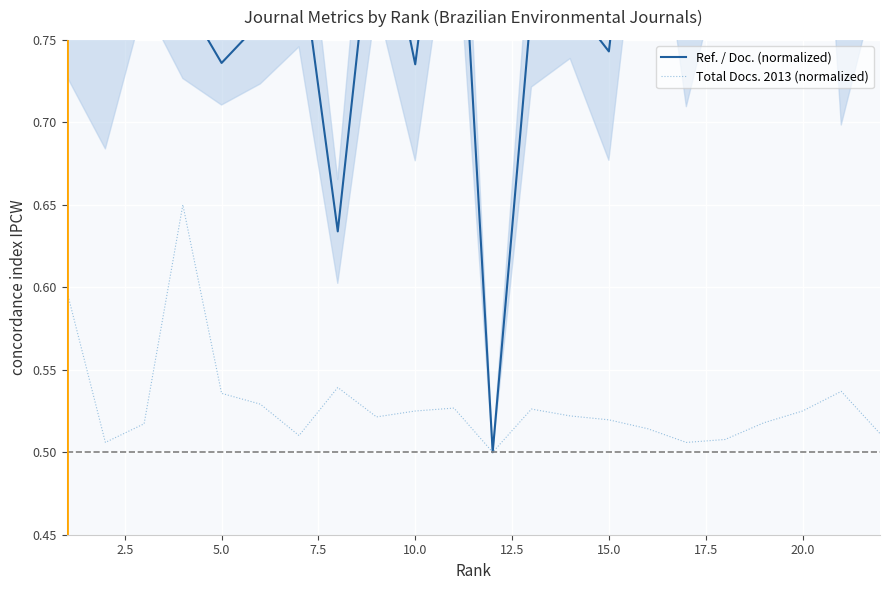

What is the total value across all series at 20.0?

1.7